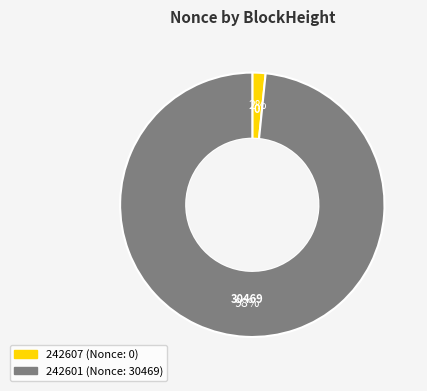

Does any single category account for the majority?

Yes